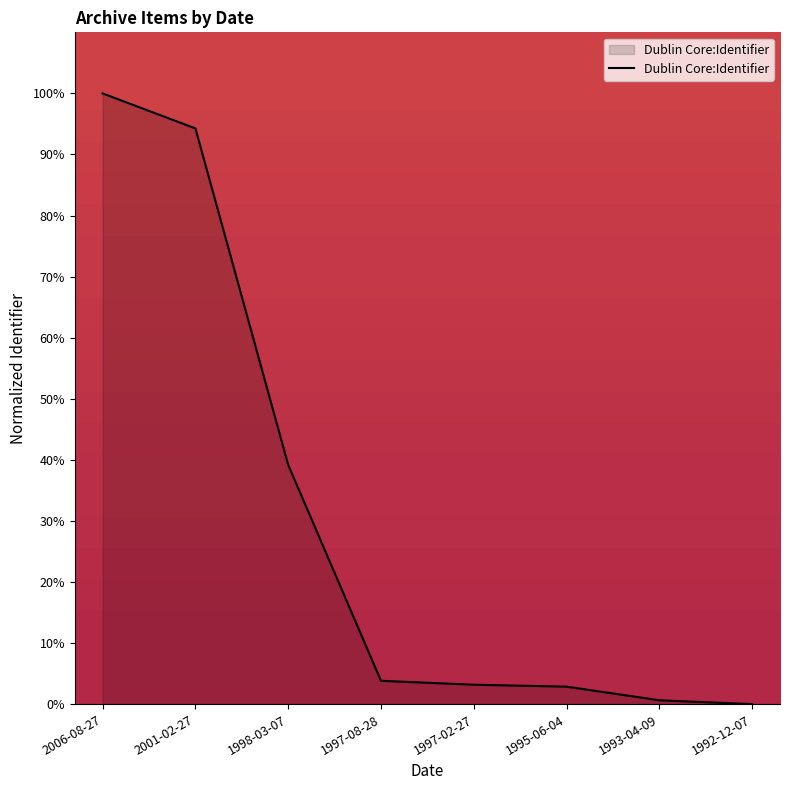

What position from the right is 1995-06-04?

3